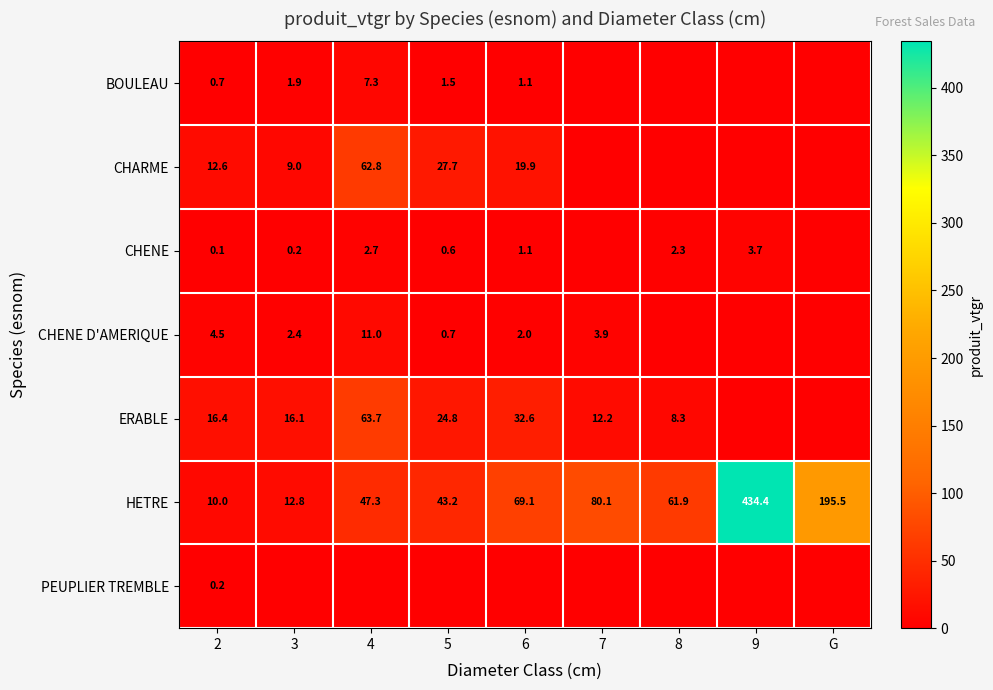

What is the difference between the highest and lowest values at 4?

63.7